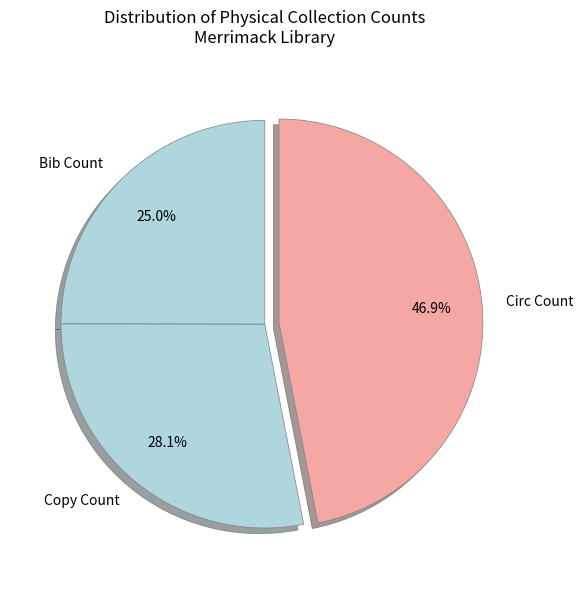

Which category has the smallest portion of the pie?

Bib Count